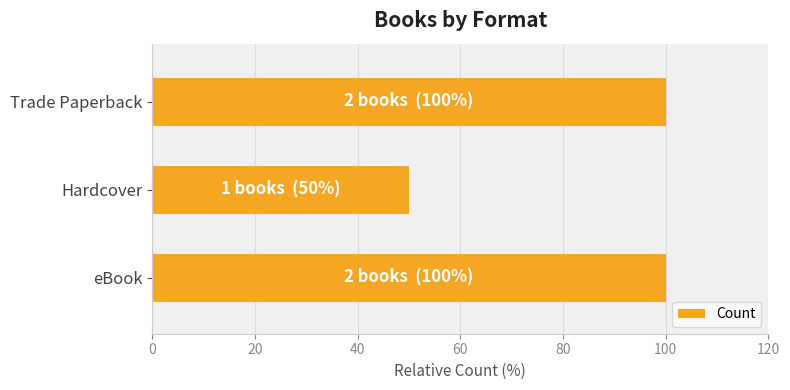

The chart shows a value of 100 at Trade Paperback. True or false?

True